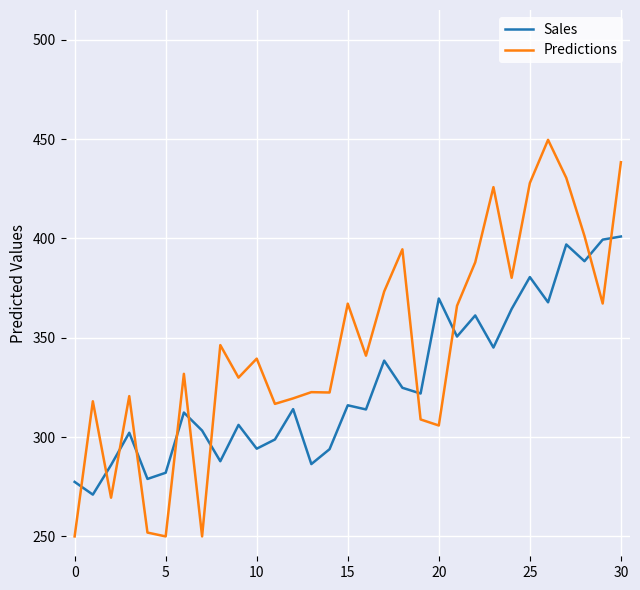

What is the difference between the maximum and minimum values in the Sales series?

129.9